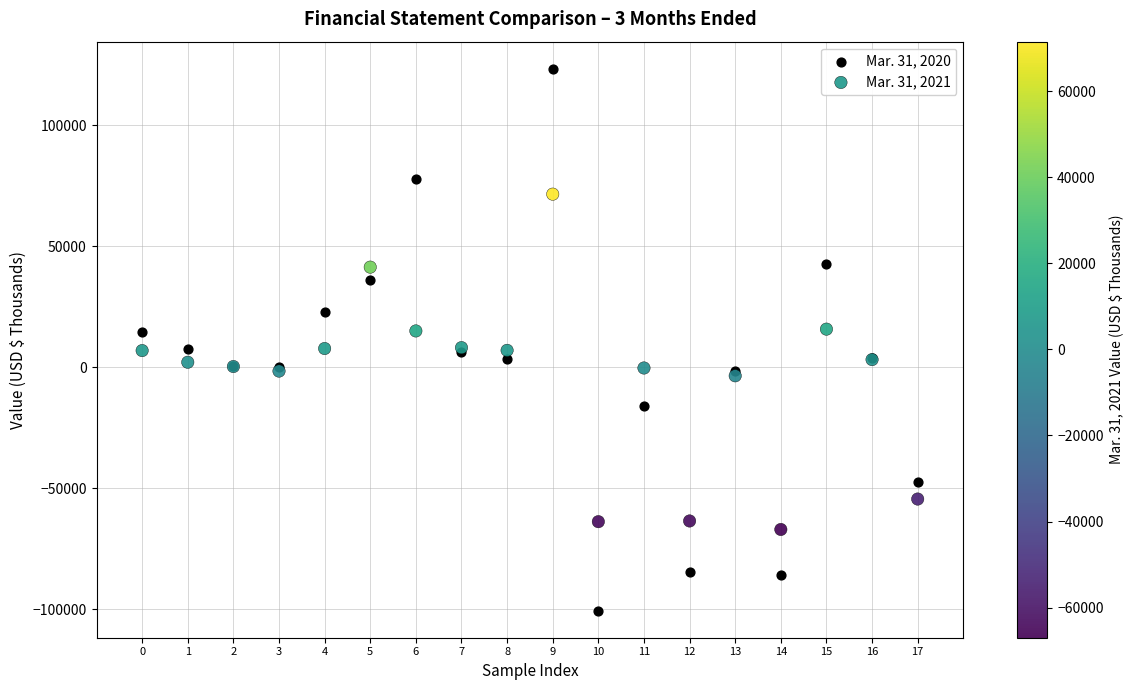

Which series has the widest spread of Y values?

Mar. 31, 2020